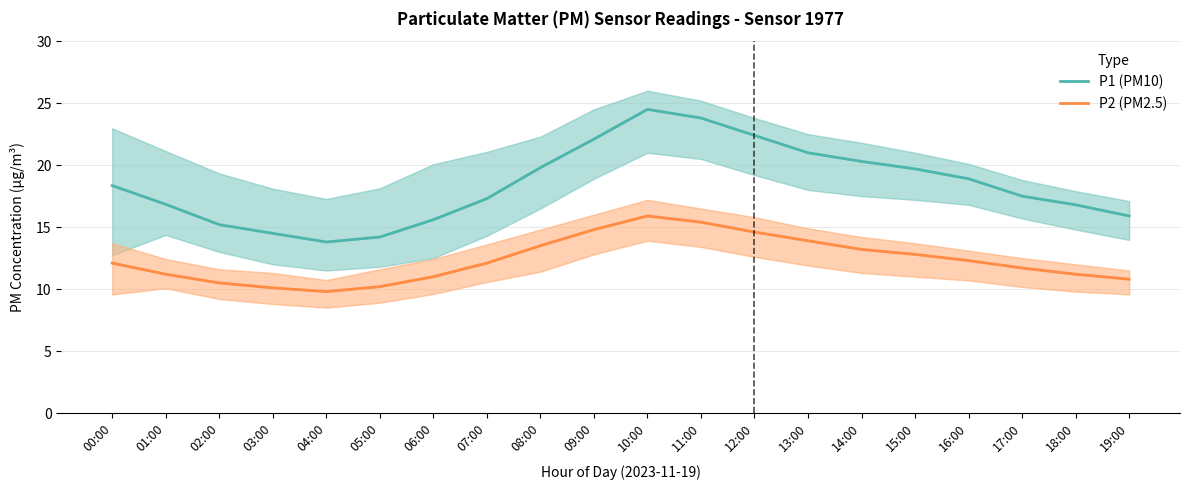

List the labels in order of P1 (PM10) value, smallest first.

04:00, 05:00, 03:00, 02:00, 06:00, 19:00, 18:00, 01:00, 07:00, 17:00, 00:00, 16:00, 15:00, 08:00, 14:00, 13:00, 09:00, 12:00, 11:00, 10:00